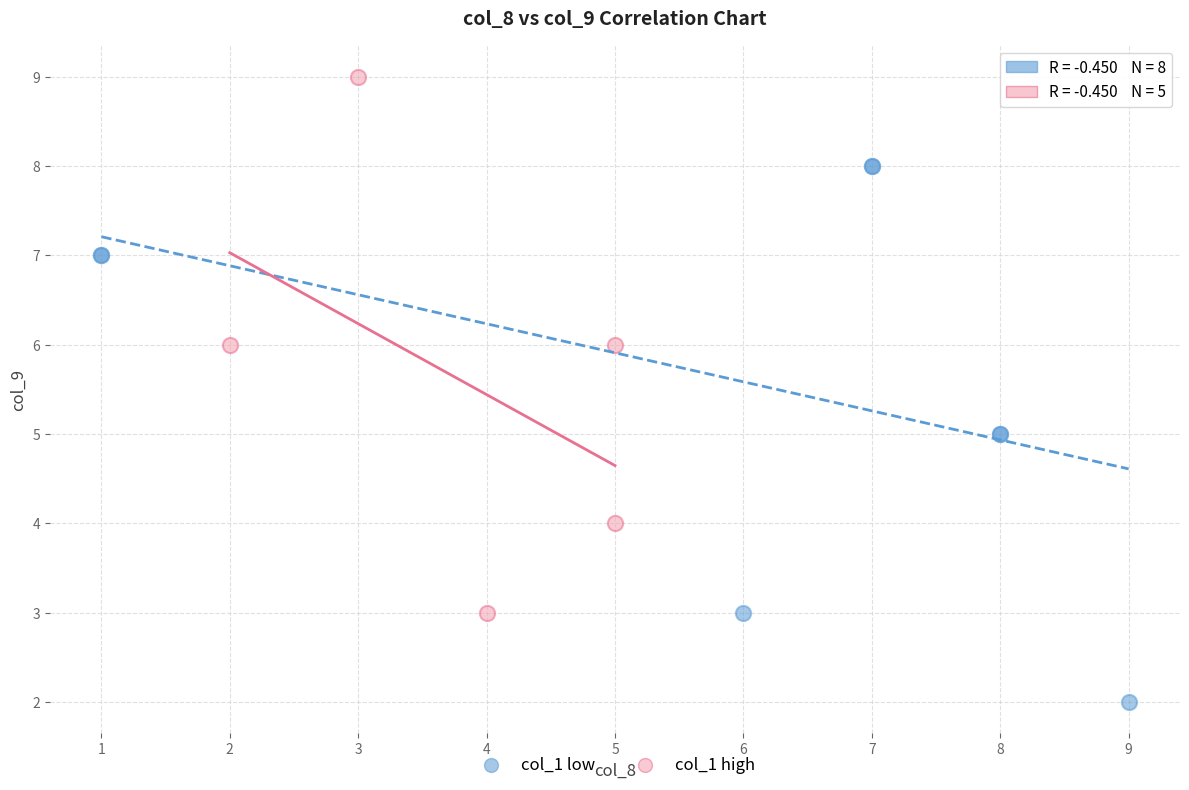

Which series contains the highest Y value?

col_1 high